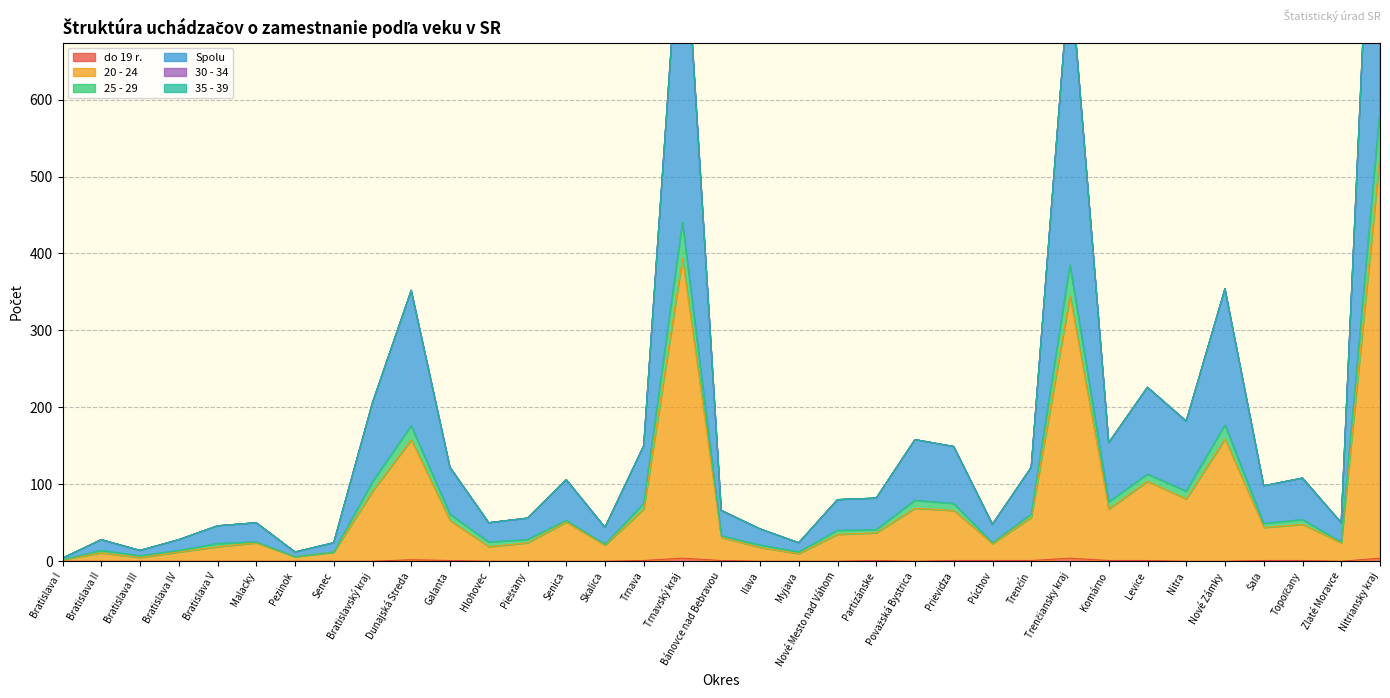

True or false: 20 - 24 and 25 - 29 cross at least once.

False